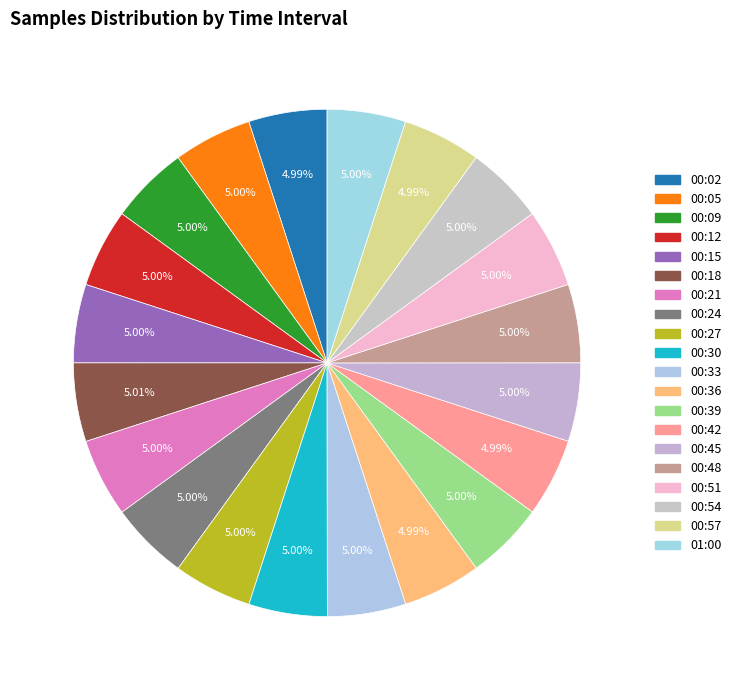

How many slices are in this pie chart?

20